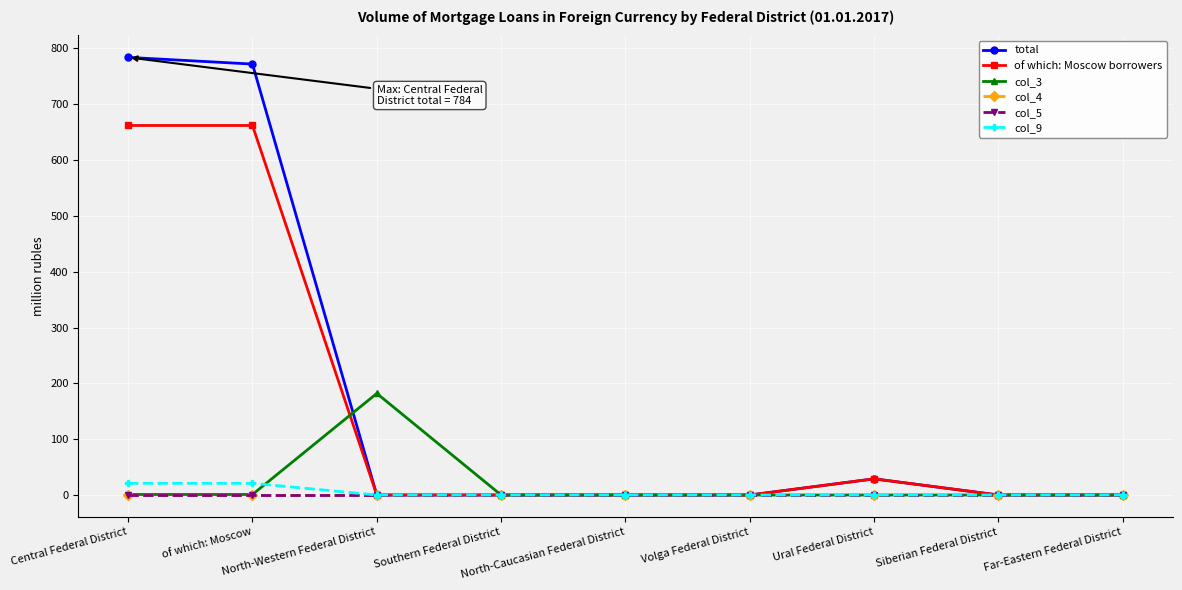

Does the chart have visible grid lines?

Yes